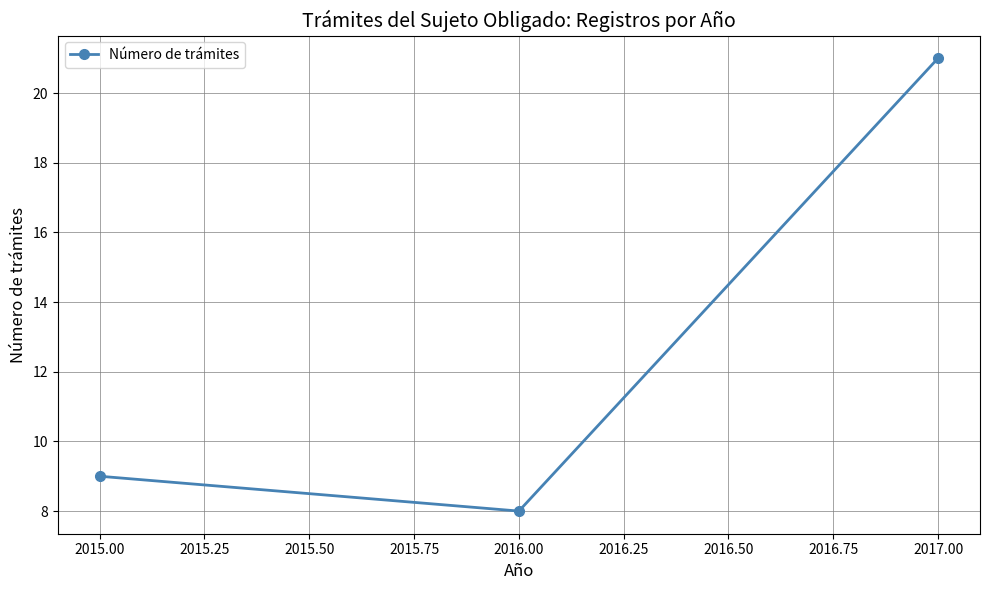

What is the difference between the maximum and second lowest values?

12